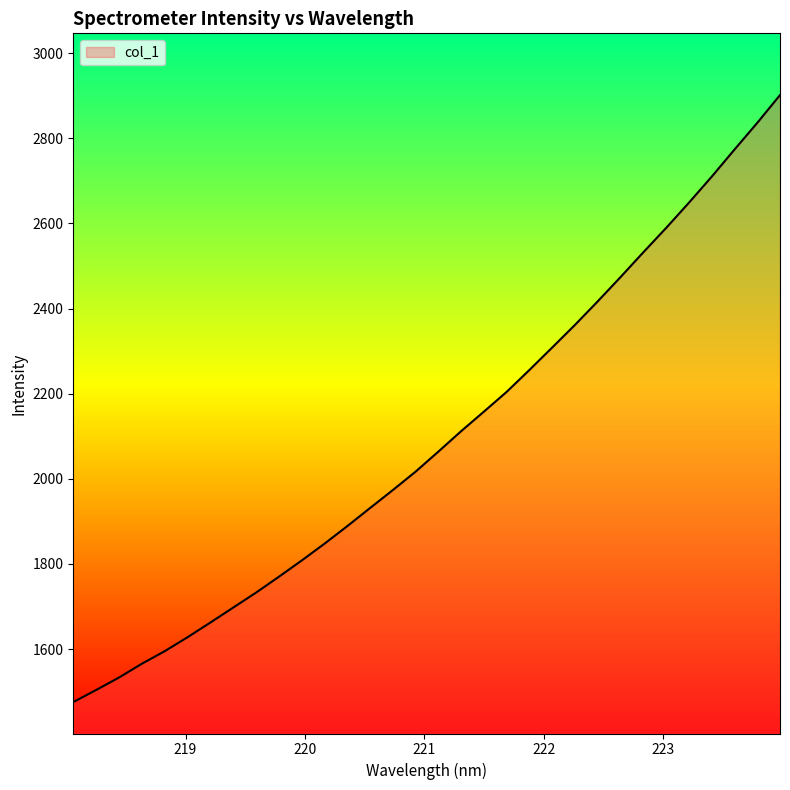

What is the smallest value displayed?

1475.5